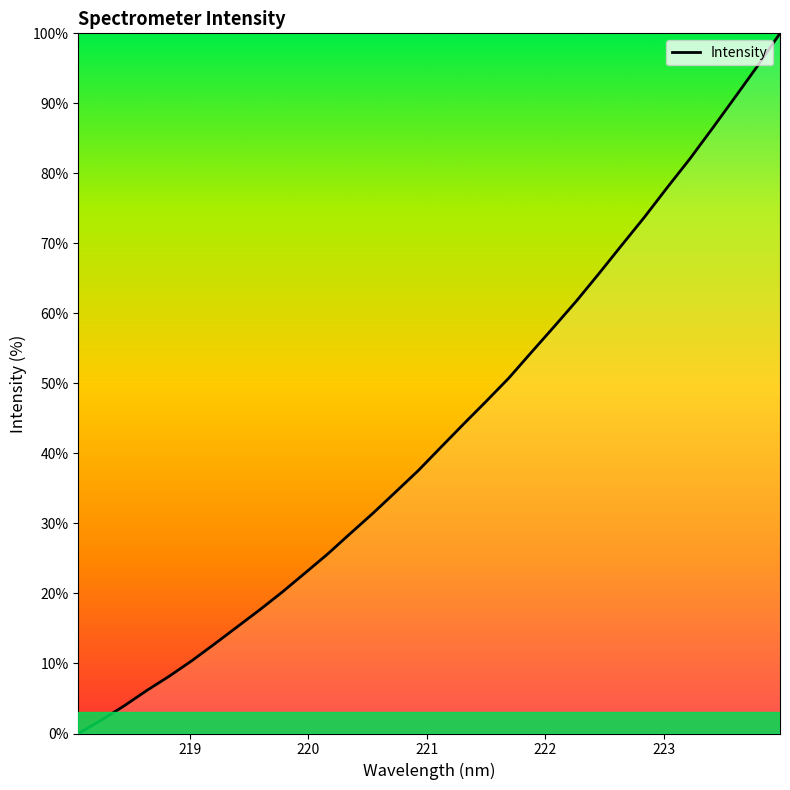

What is the difference between the maximum and minimum values?

100.0